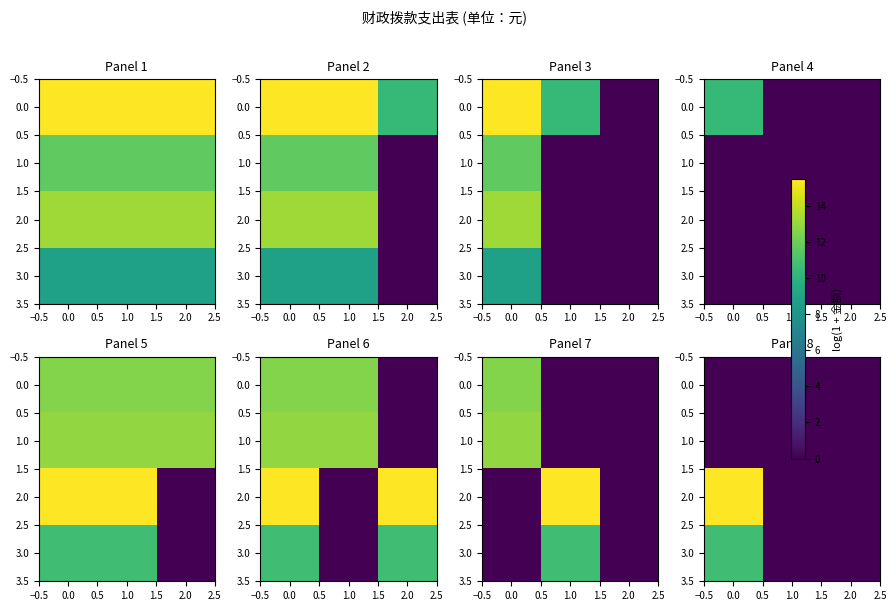

What is the total value across all series at 0.0?

26.1